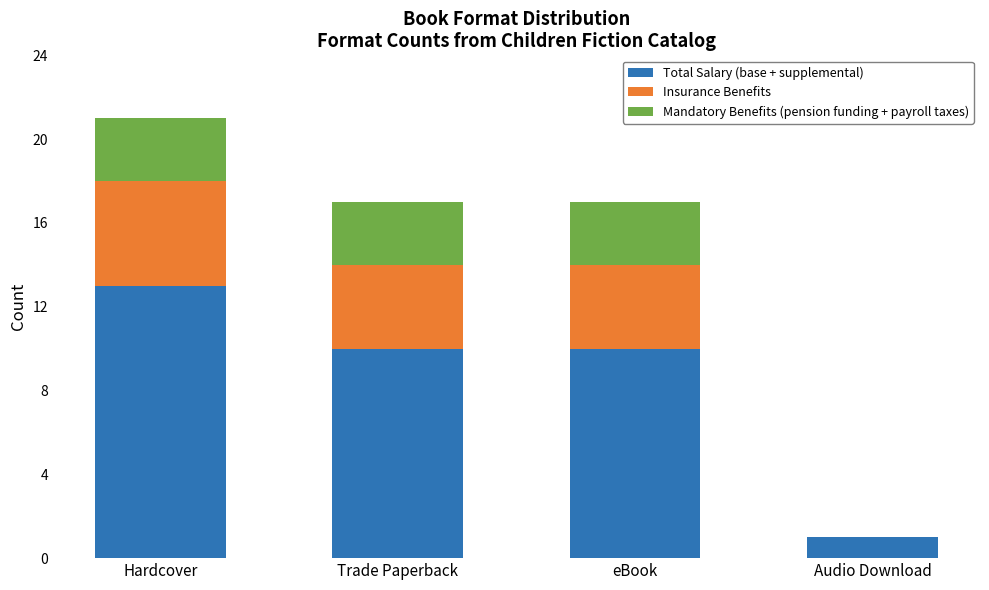

What is the maximum value for Total Salary (base + supplemental)?

13